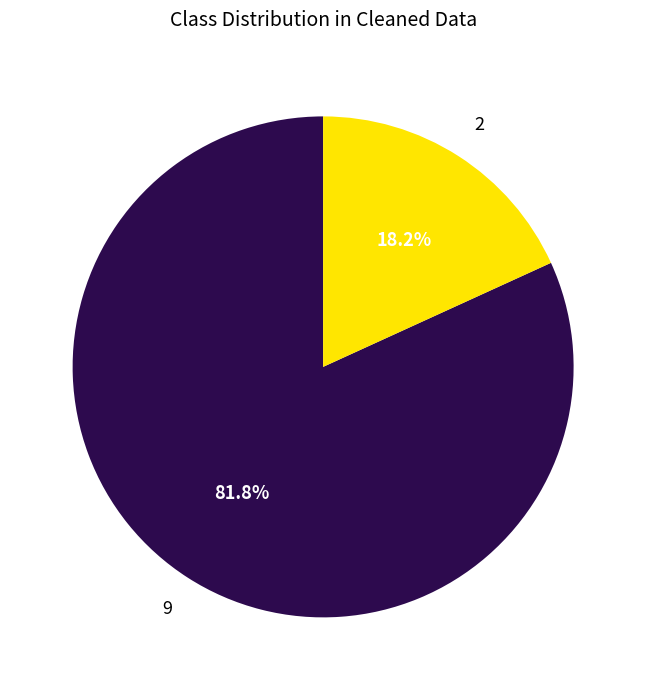

Count the number of slices in the pie.

2